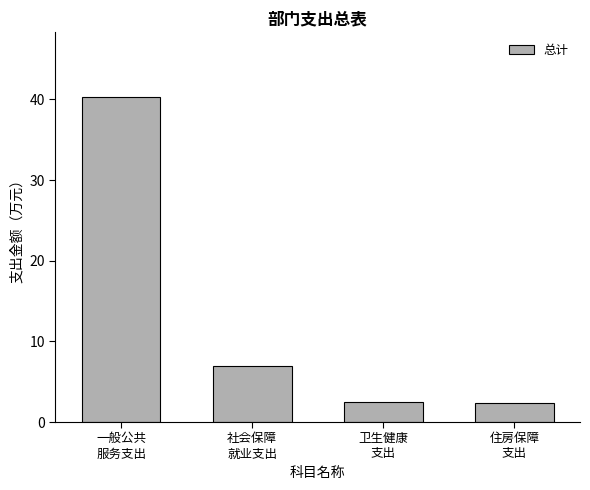

What is the label of the 1st bar from the left?

一般公共
服务支出